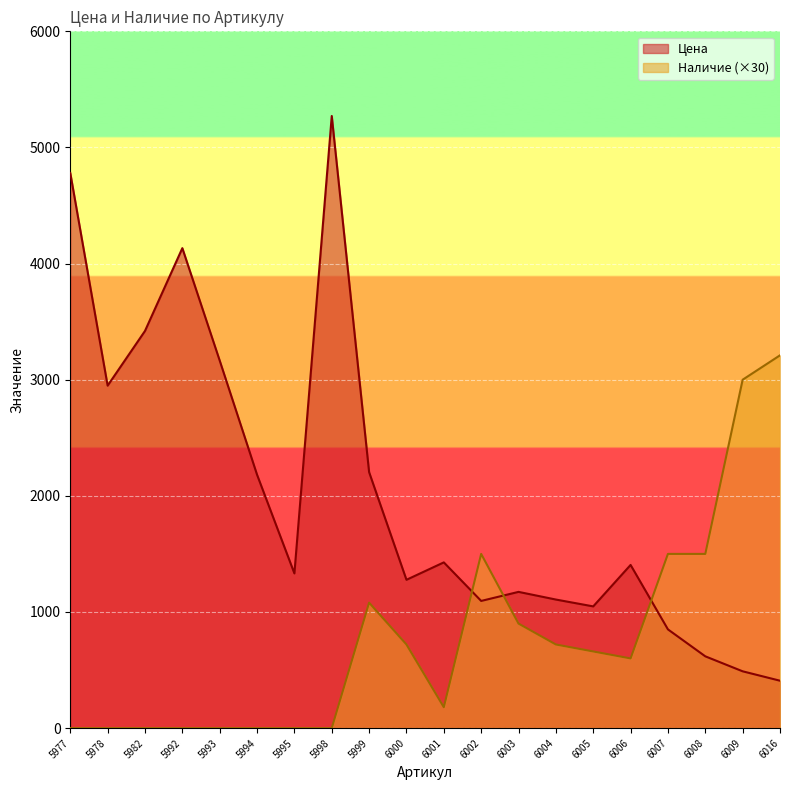

True or false: Наличие has more than 1 interior local peaks.

True